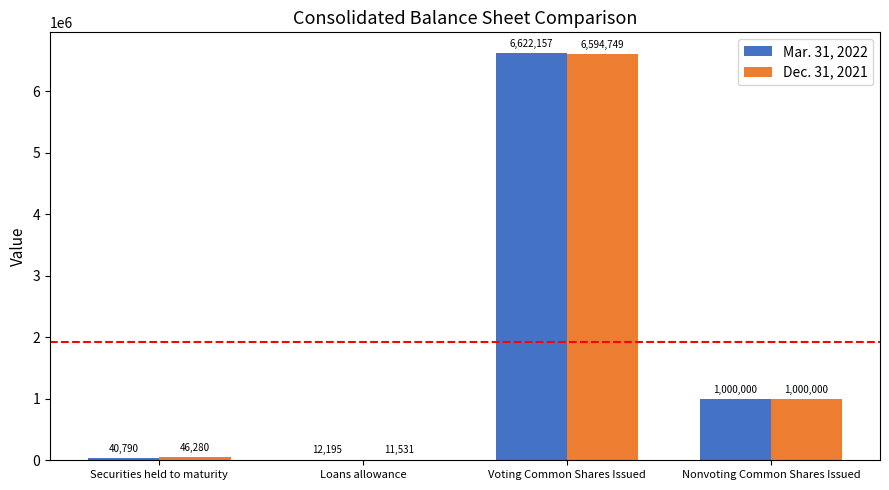

What is the sum of the Mar. 31, 2022 values at Securities held to maturity and Loans allowance?

52985